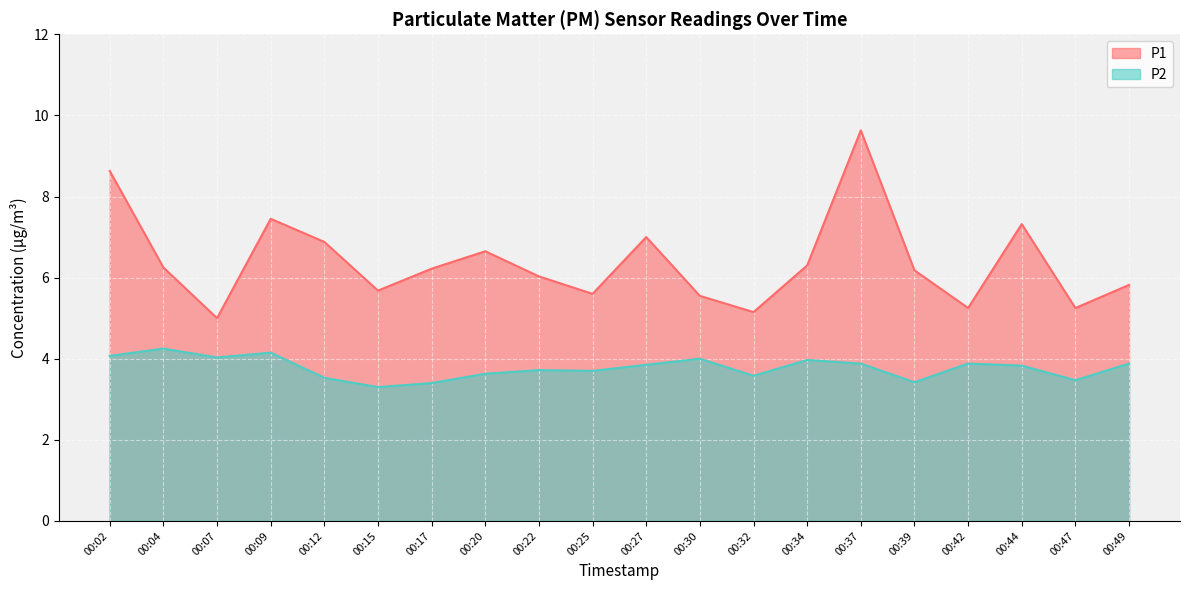

How many data points in P1 are less than 6?

8